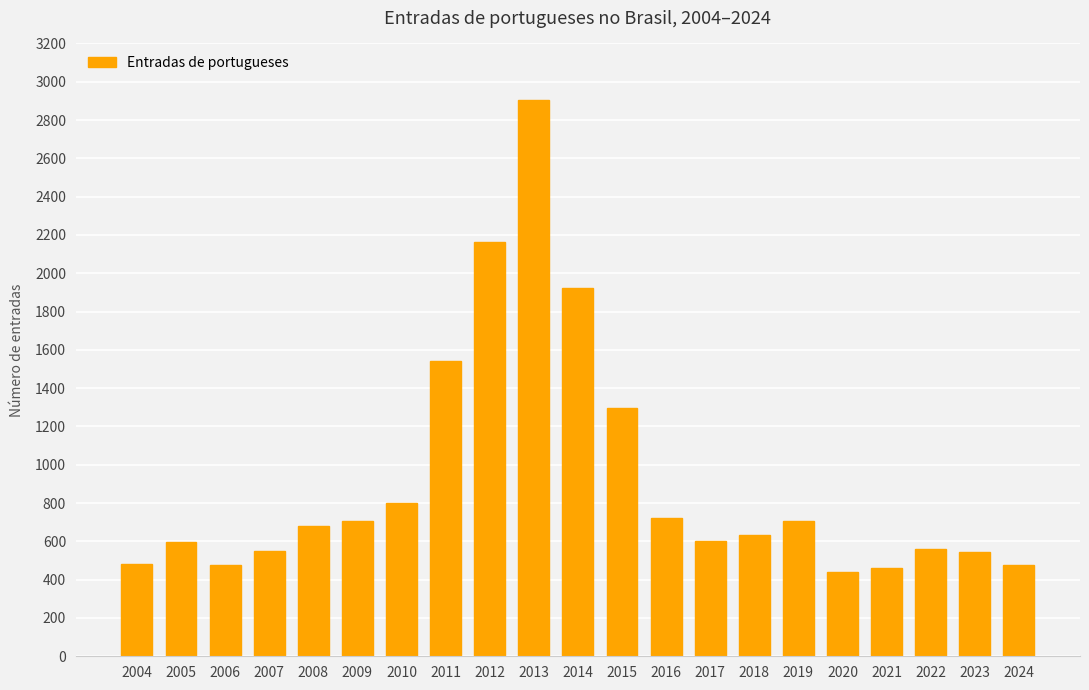

Approximately how many times larger is the value at 2005 compared to 2022?

1.1